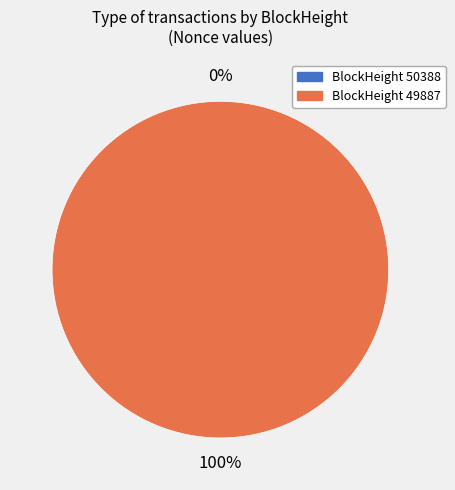

What is the change in value from 50388 to 49887?

+10835